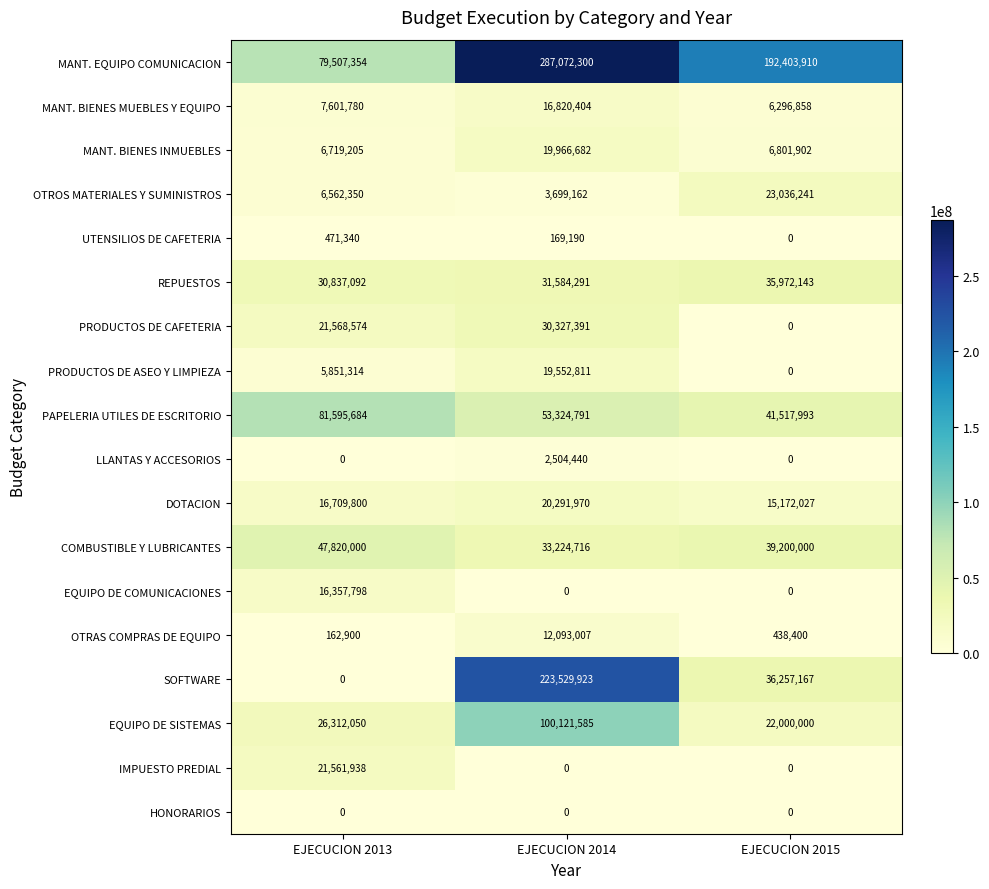

Count the number of categories in the chart.

3